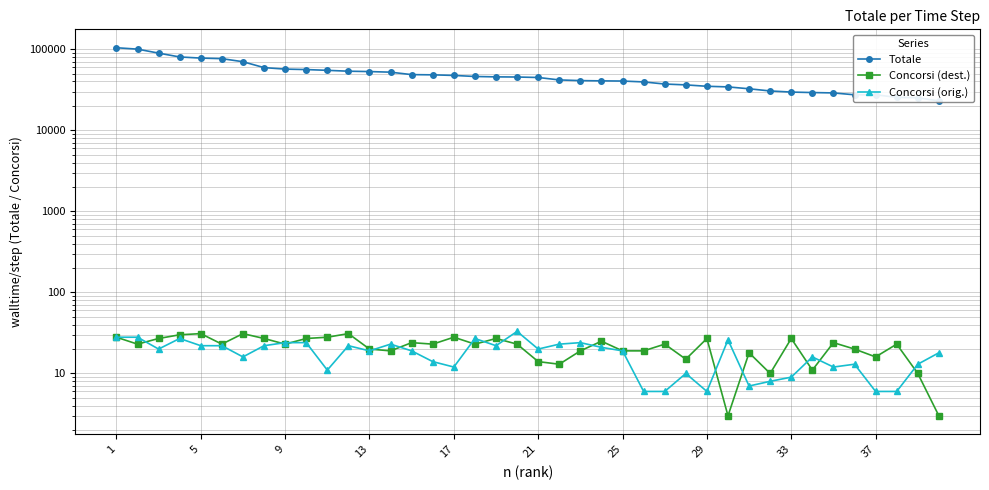

What are all the series names shown in the legend?

Totale, Concorsi (dest.), Concorsi (orig.)